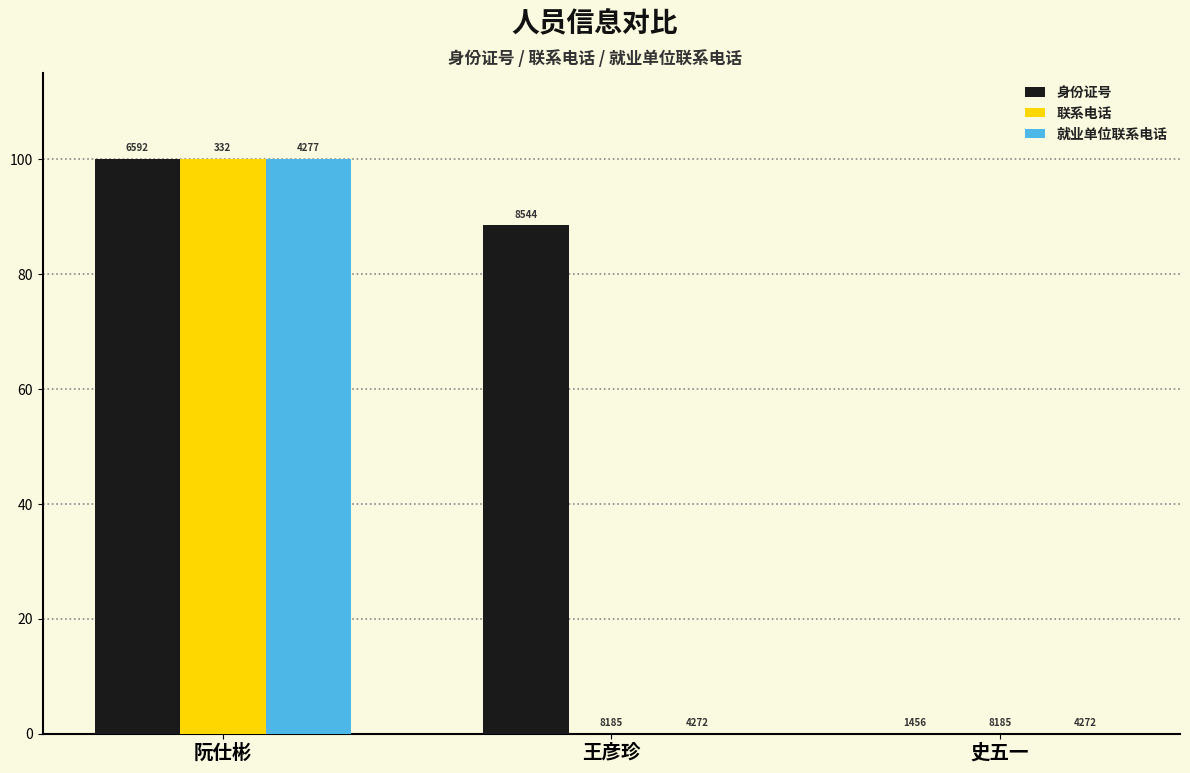

Does the chart contain stacked bars?

No